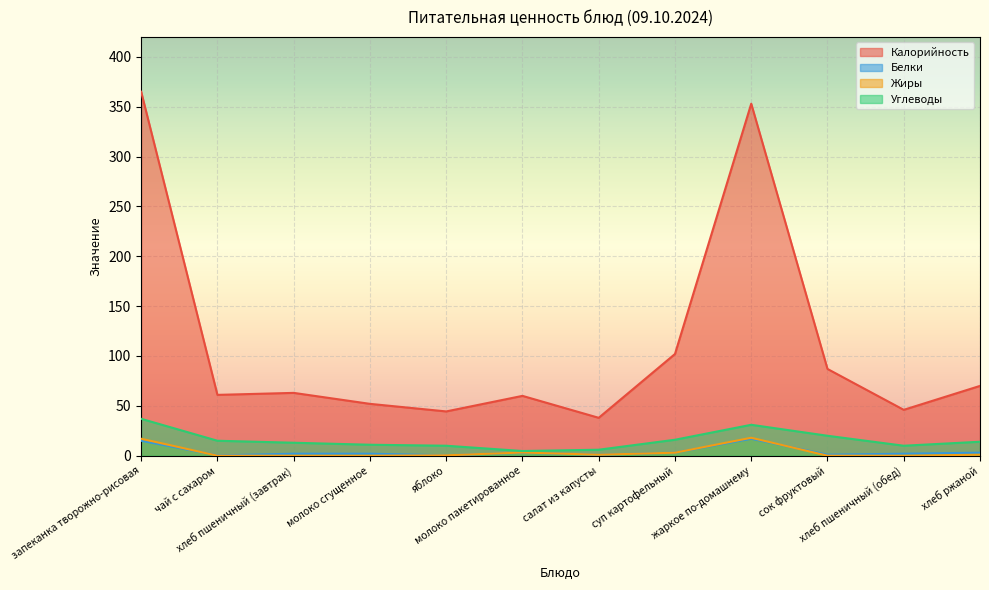

How many data points in Жиры are above 1?

4